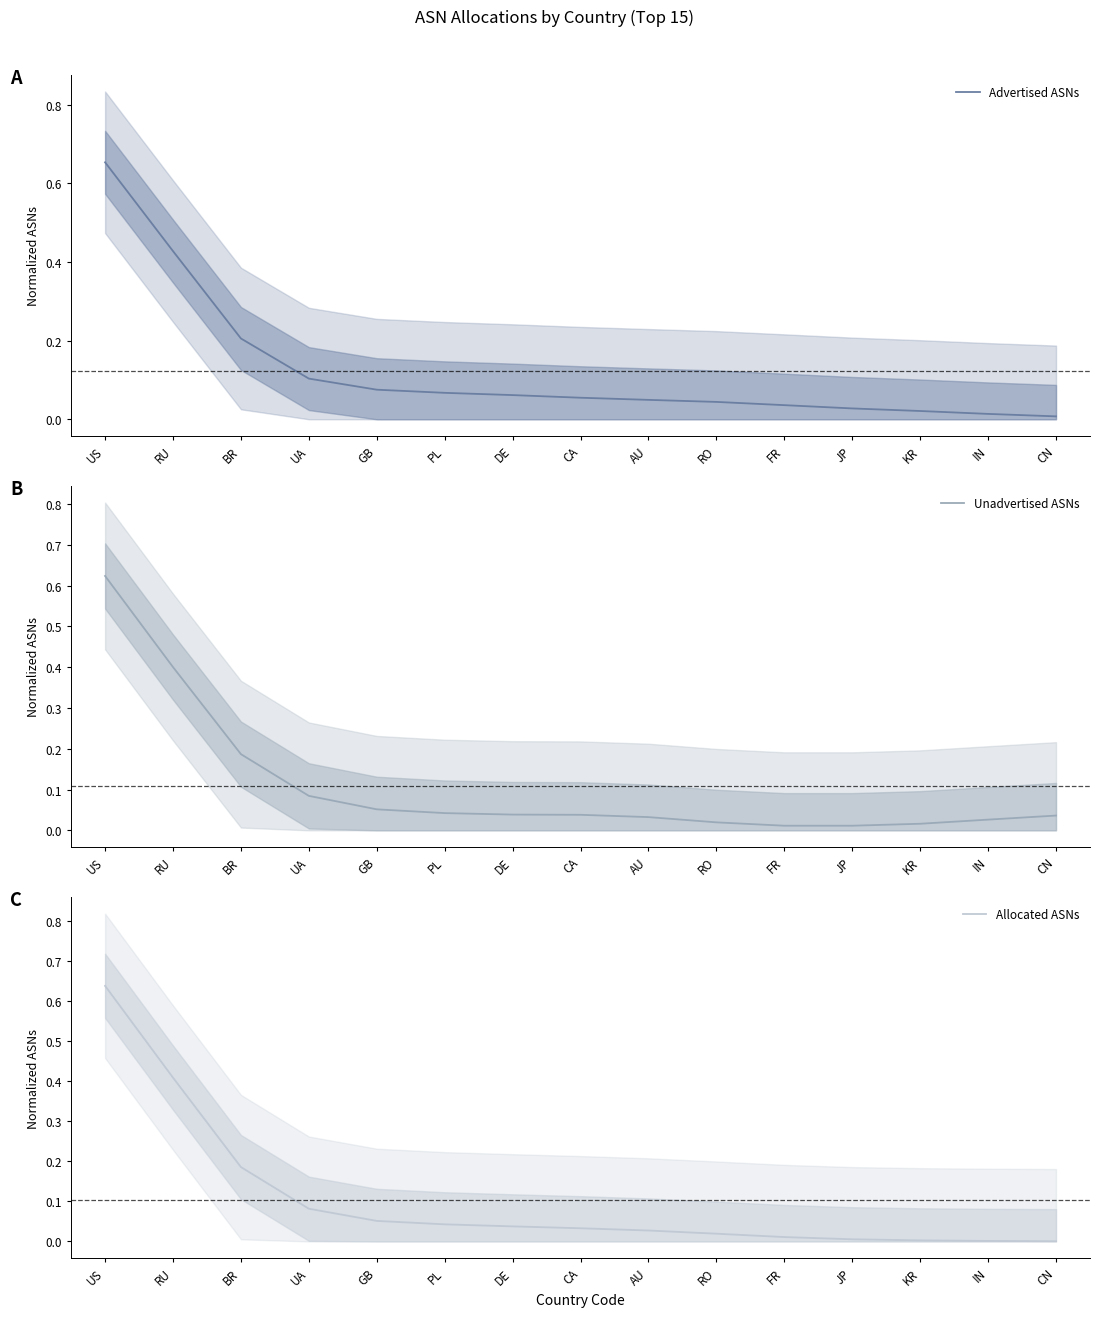

What position from the right is RO?

6